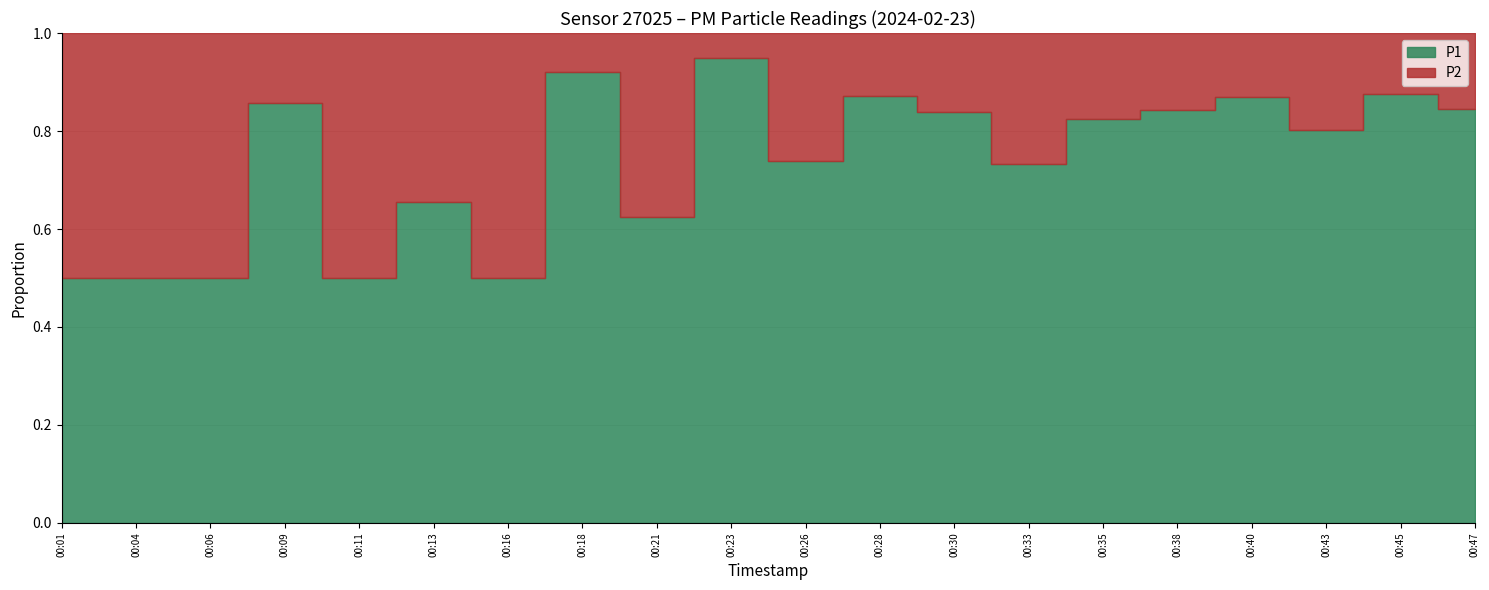

Which series has the widest spread of values?

P1